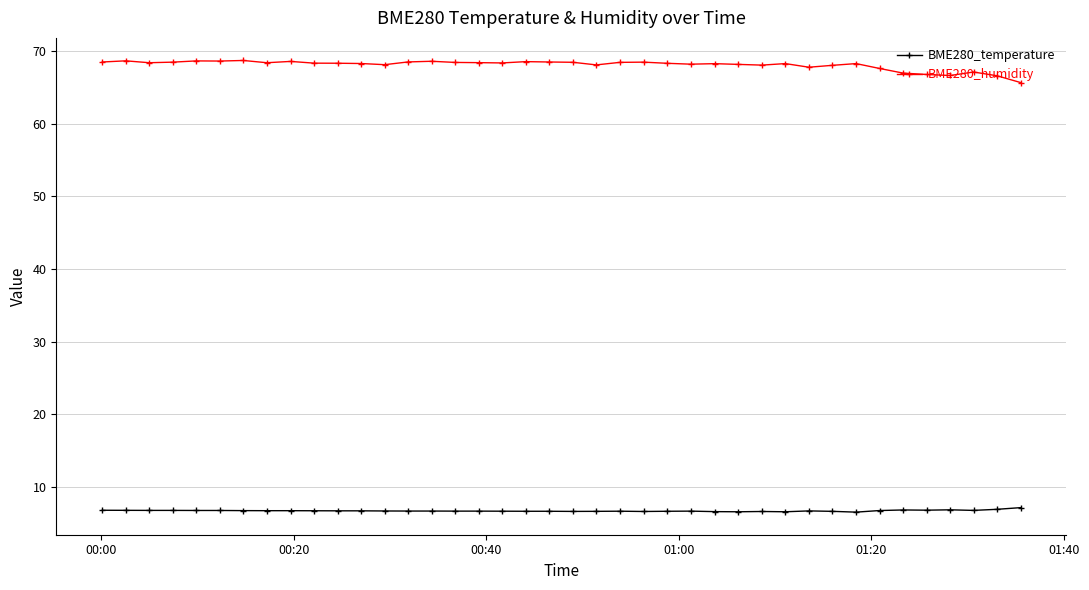

True or false: BME280_temperature and BME280_humidity cross at least once.

False